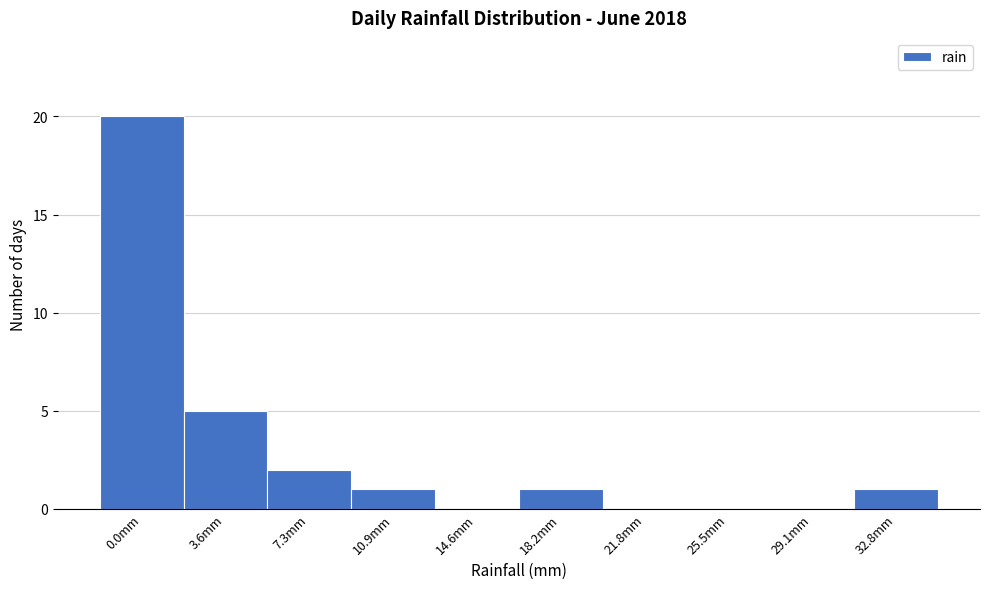

Reading left to right, list all the values displayed in this chart.

0.0mm=20	3.6mm=5	7.3mm=2	10.9mm=1	14.6mm=0	18.2mm=1	21.8mm=0	25.5mm=0	29.1mm=0	32.8mm=1